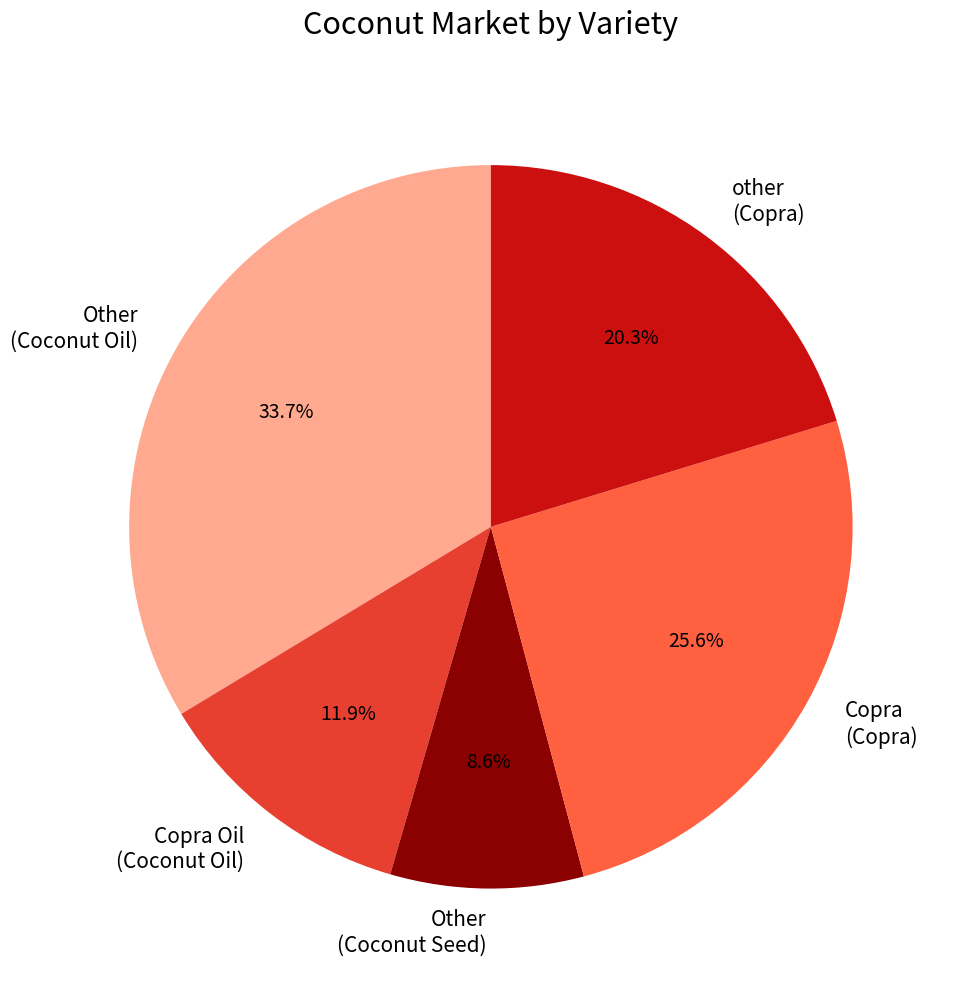

To the nearest percent, what is the average slice percentage?

20%